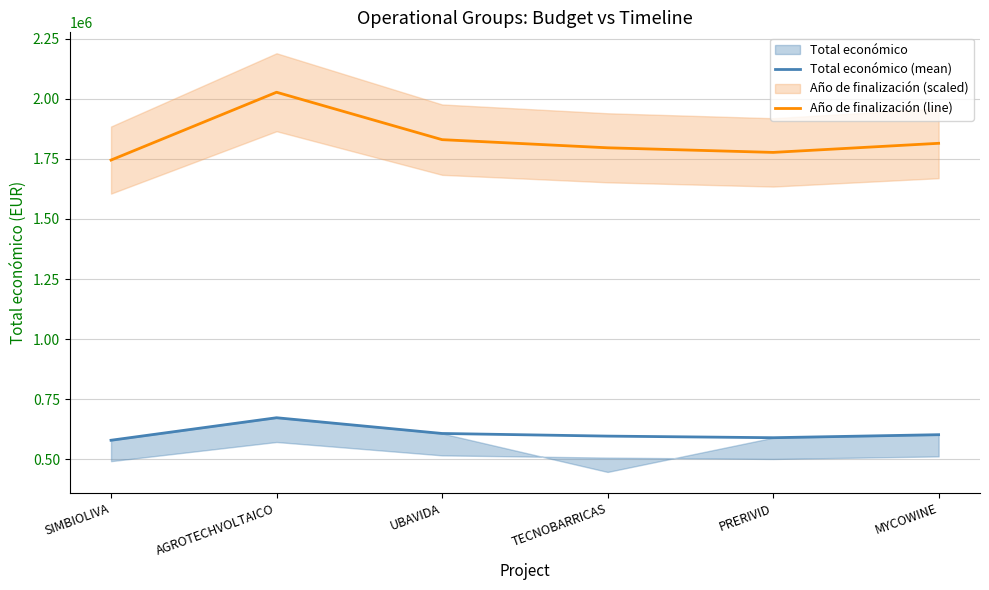

What is the smallest value displayed?

579152.0